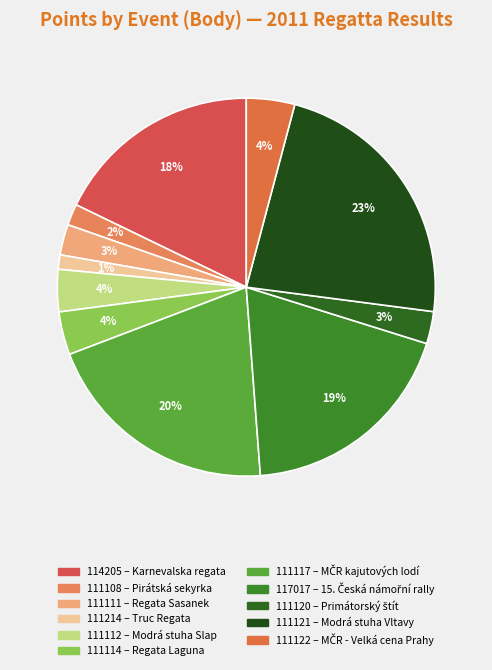

Which category has the smallest portion of the pie?

111214